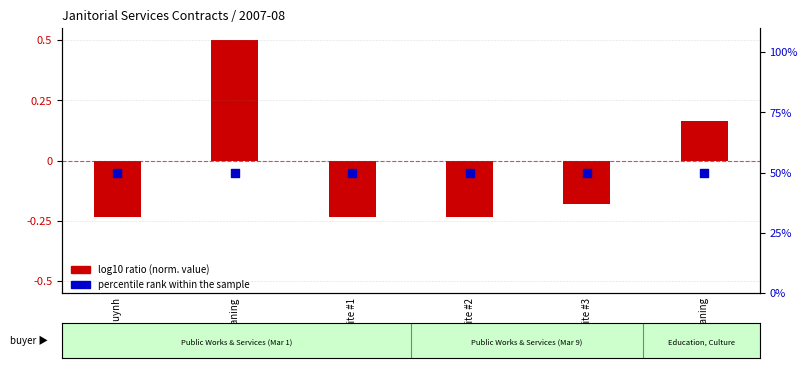

Is the value of percentile rank within the sample at ML Cleaning greater than the value of log10 ratio (norm. value) at RS Cleaning?

Yes